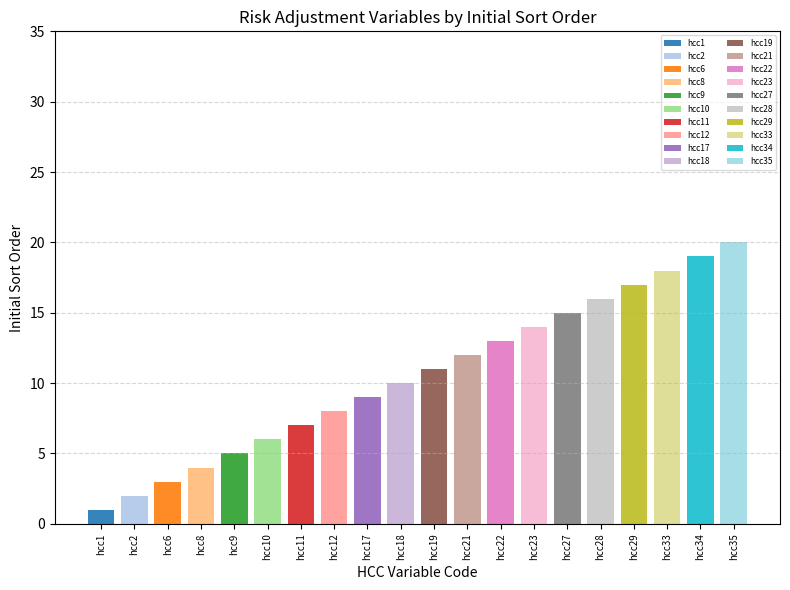

Are the bars grouped side by side (vs. stacked)?

Yes